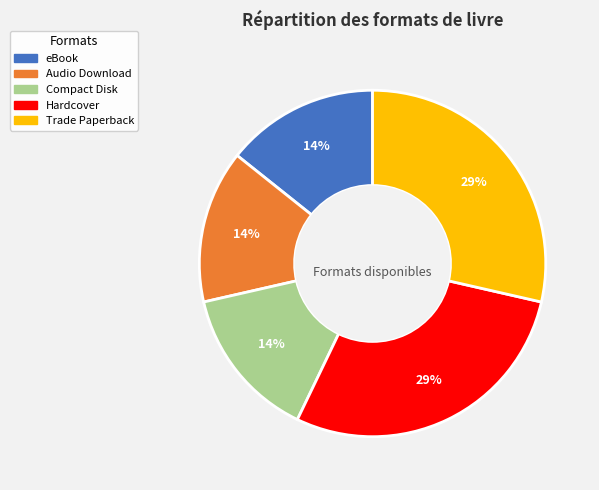

To the nearest percent, what is the average slice percentage?

20%